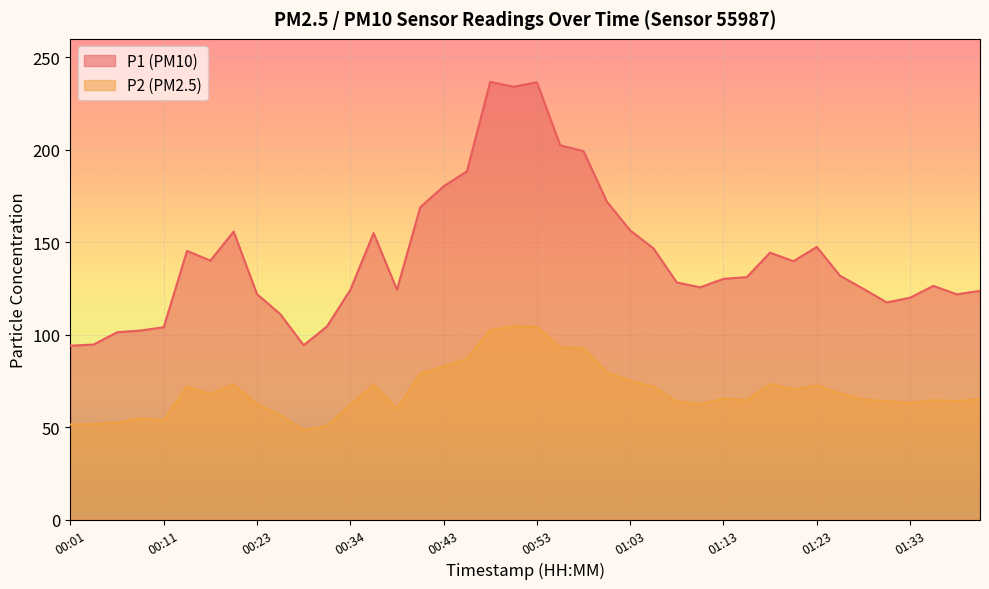

At 00:34, list the series in order from largest to smallest.

P1 (PM10), P2 (PM2.5)